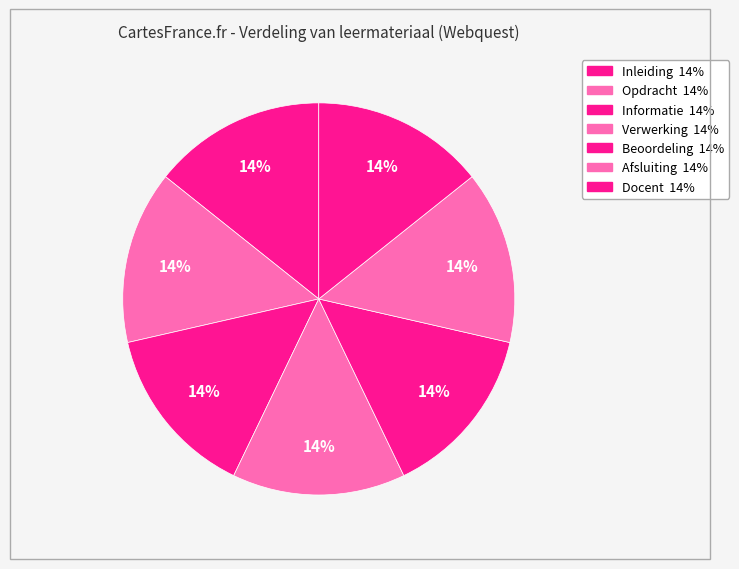

Between Verwerking and Inleiding, which is larger?

Verwerking